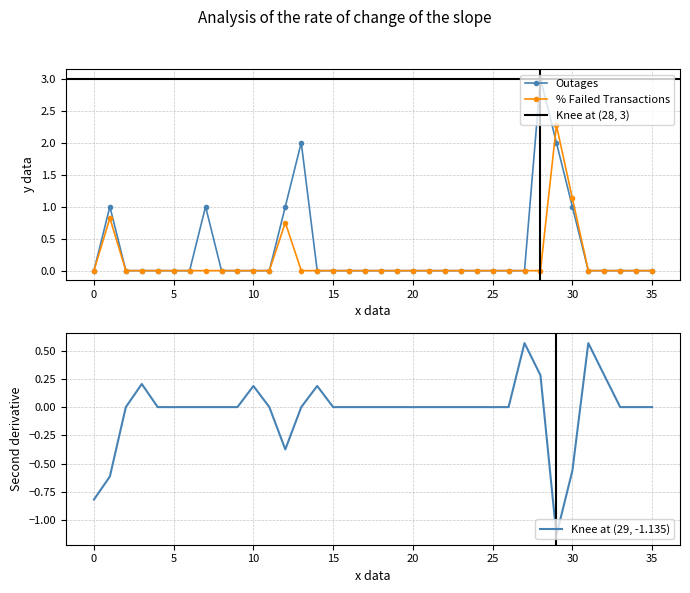

What is the average value of the % Failed Transactions series?

0.1